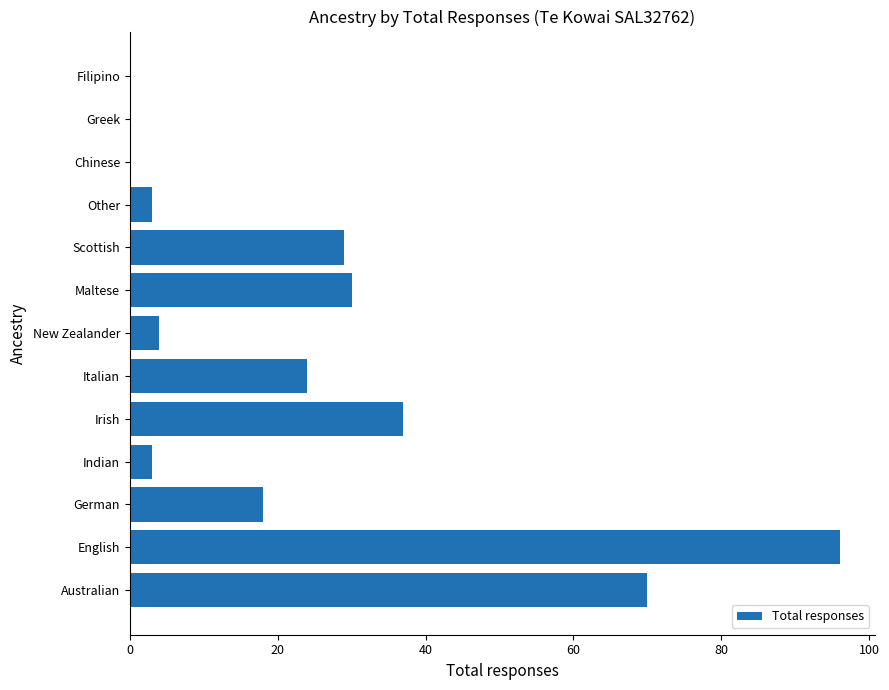

What is the sum of all values?

314